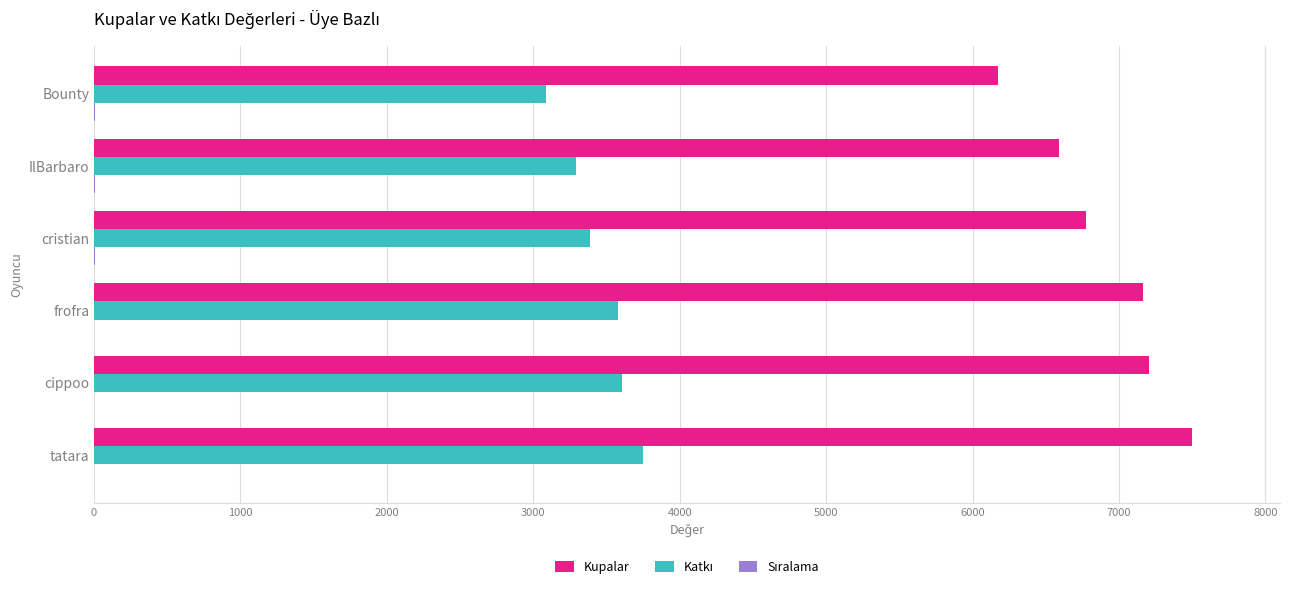

Is it true that Kupalar equals 4994 at cippoo?

False